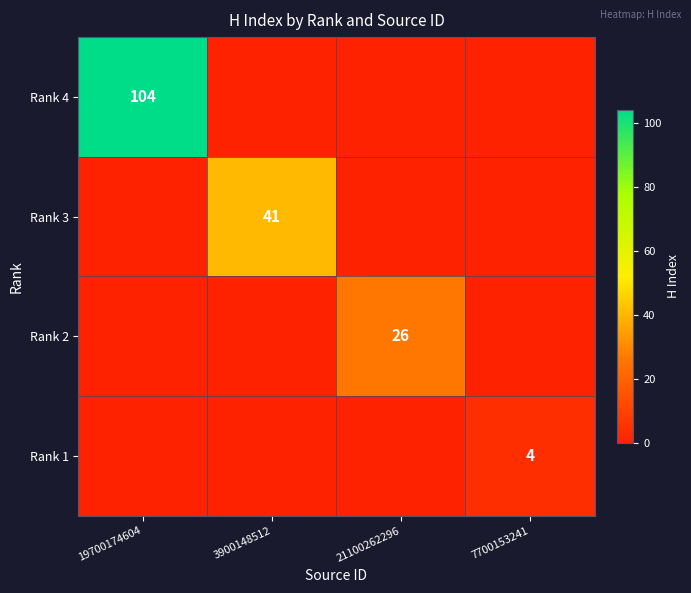

What is the spread (max minus min) of values at 7700153241?

4